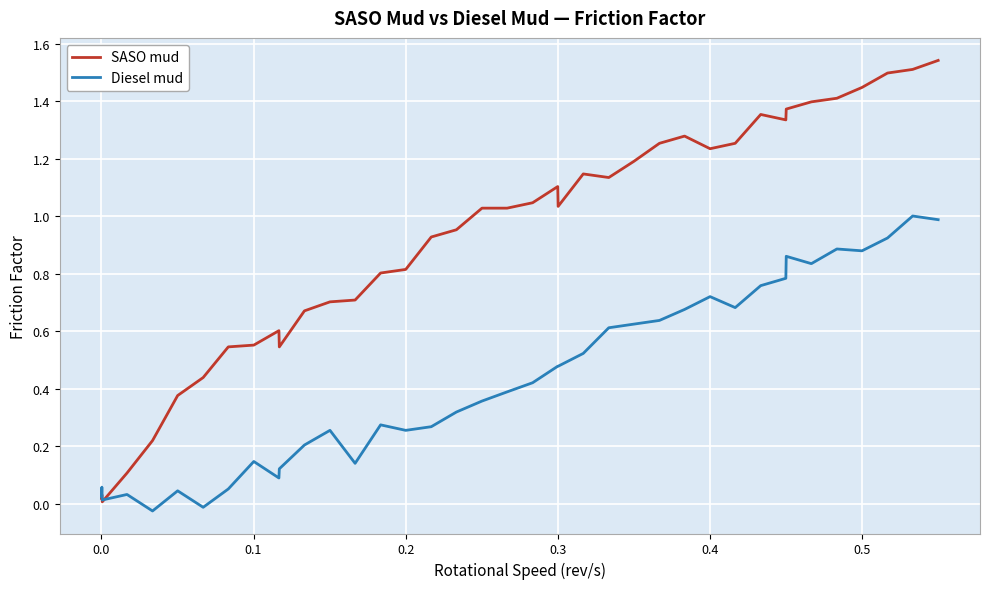

Which series has the largest total across all categories?

SASO mud